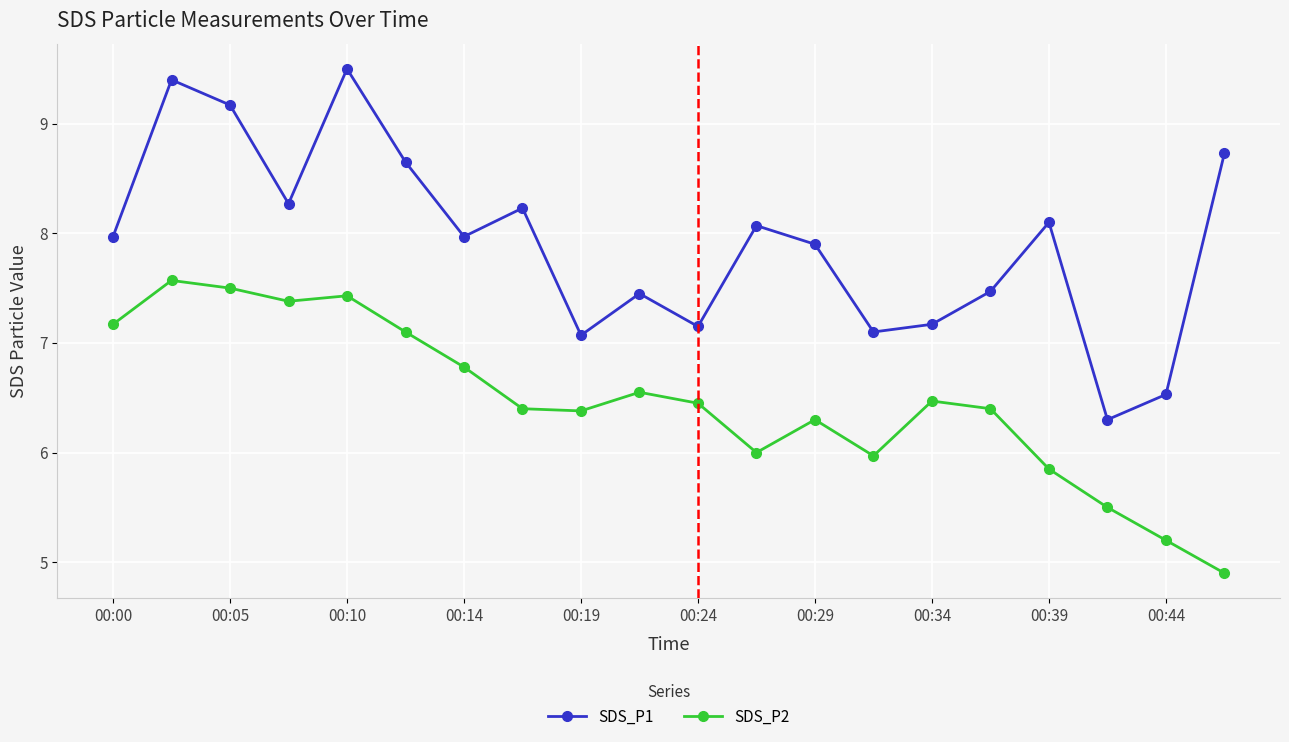

What is the value of the SDS_P1 point at the 11th from the left?

7.2